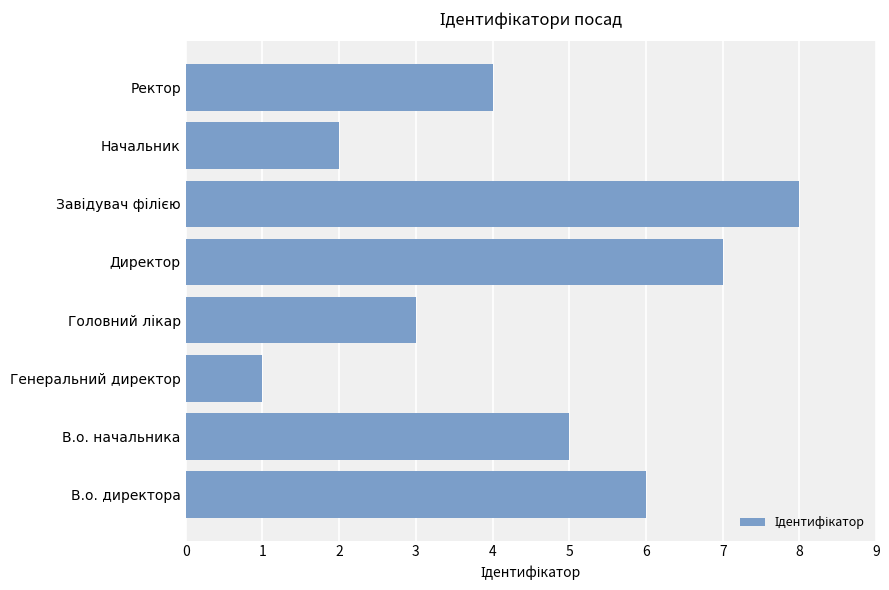

What is the difference between the second highest and second lowest values?

5